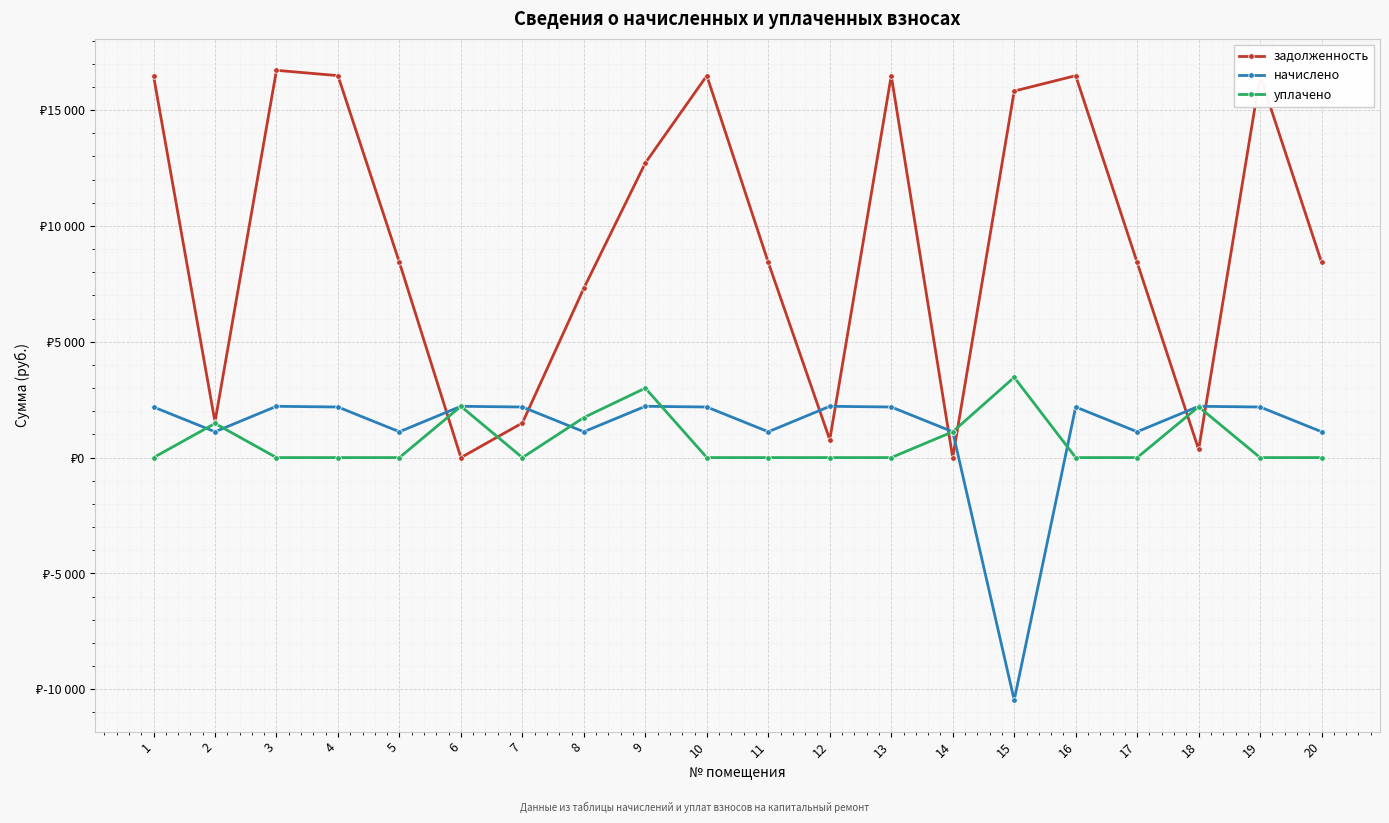

The задолженность series shows 4302.0 at 10. True or false?

False